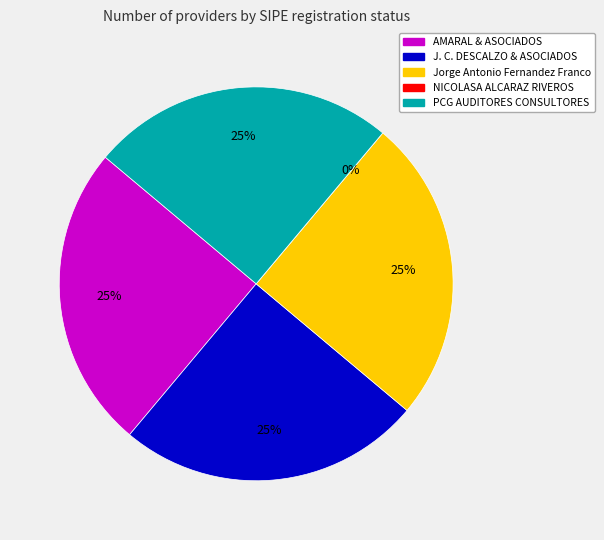

To the nearest percent, what percentage of the pie is AMARAL & ASOCIADOS?

25%